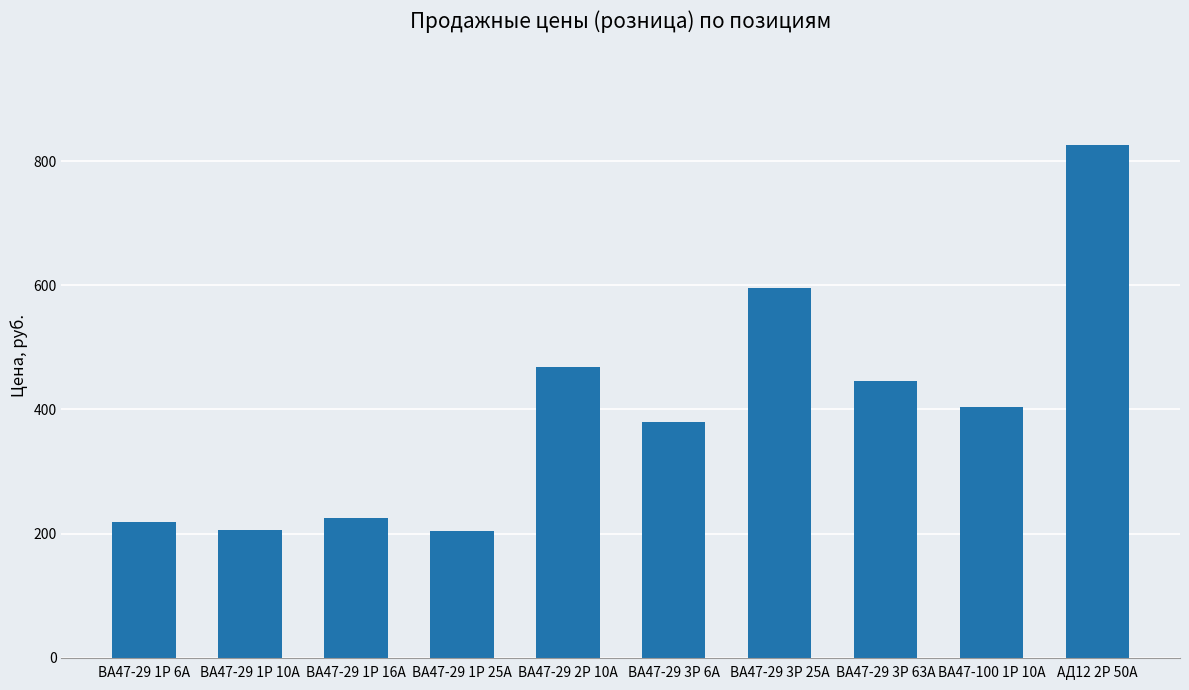

What is the change in value from ВА47-29 2Р 10А to ВА47-100 1Р 10А?

-64